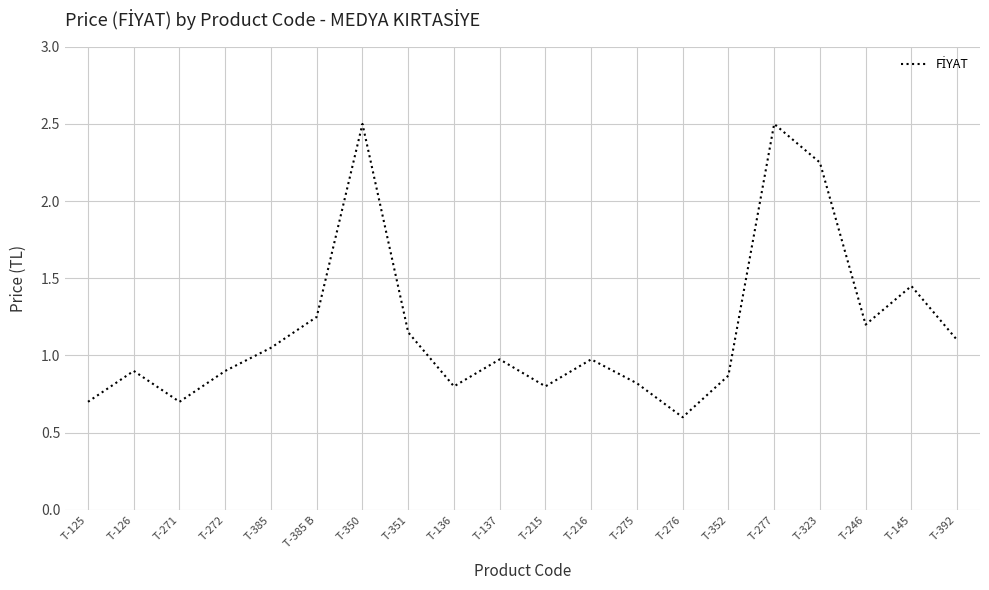

What is the difference between the values at T-246 and T-272?

0.3